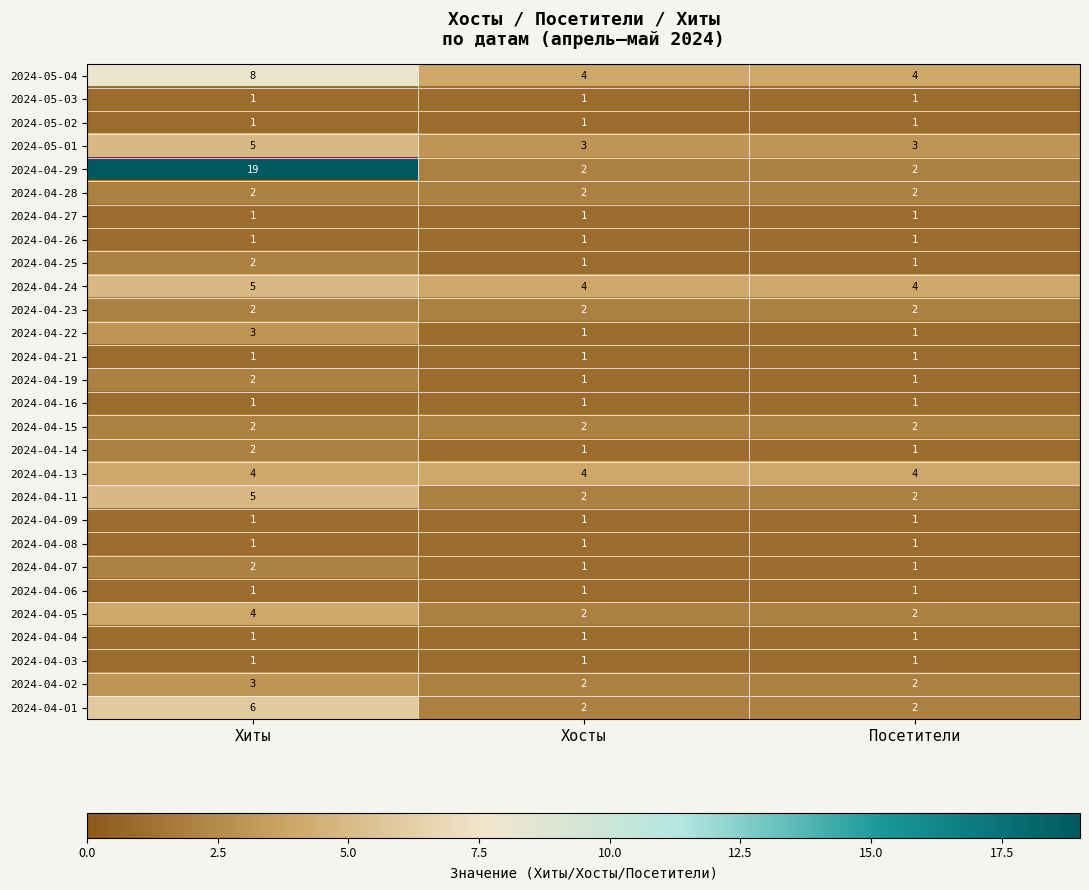

What is the difference between the highest and lowest values at Хосты?

3